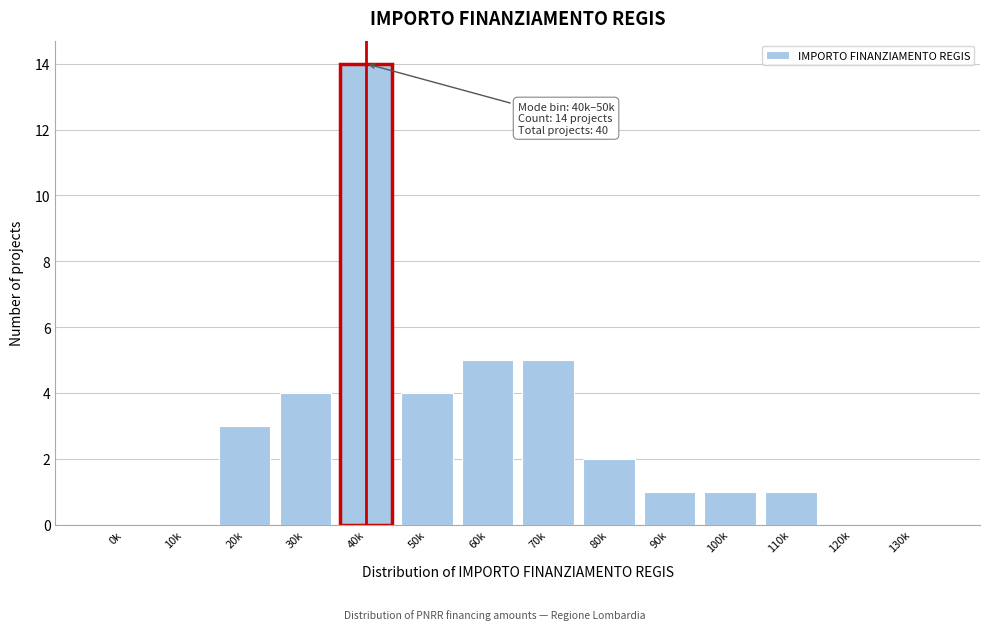

Reading left to right, extract all data points from this chart.

0k=0	10k=0	20k=3	30k=4	40k=14	50k=4	60k=5	70k=5	80k=2	90k=1	100k=1	110k=1	120k=0	130k=0